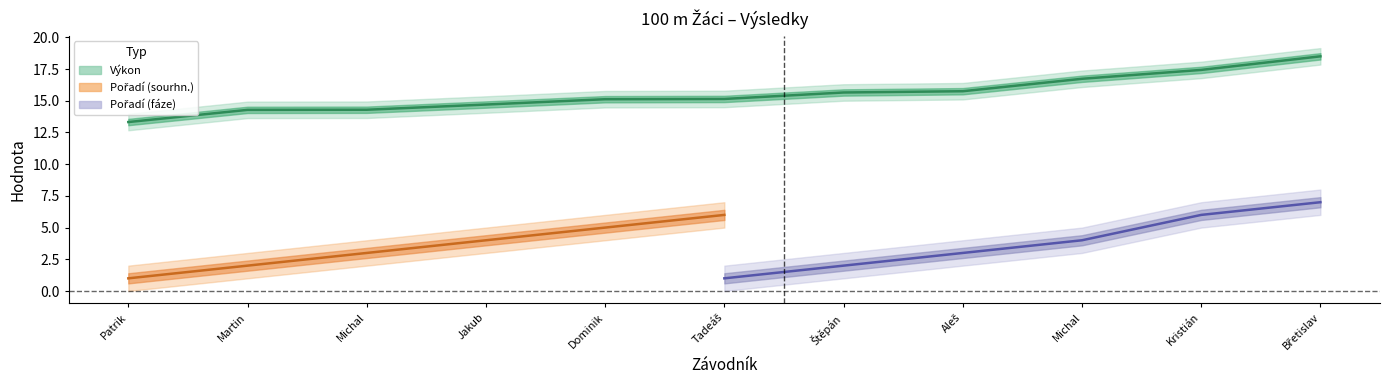

True or false: Pořadí (sourhn.) and Pořadí (fáze) intersect in this chart.

False